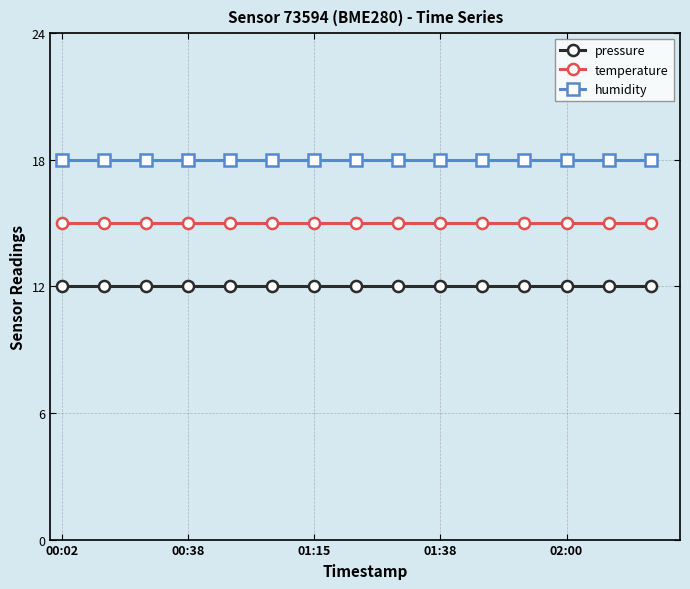

True or false: temperature and humidity intersect in this chart.

False